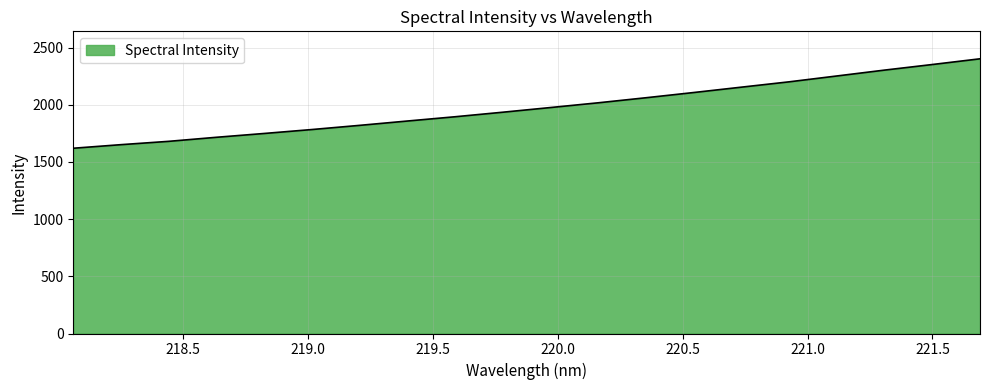

What is the greatest value displayed?

2401.7